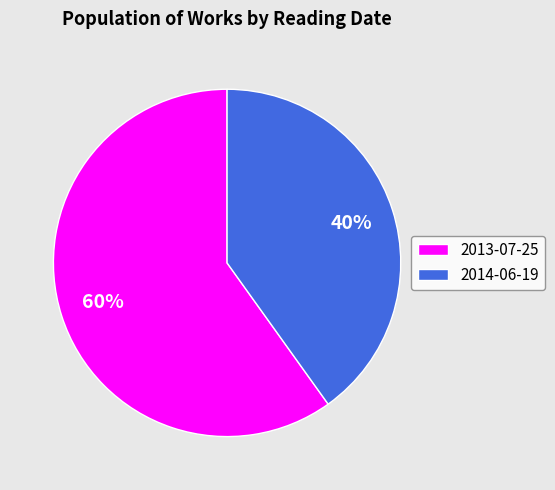

Rank the categories by value from lowest to highest.

2014-06-19, 2013-07-25